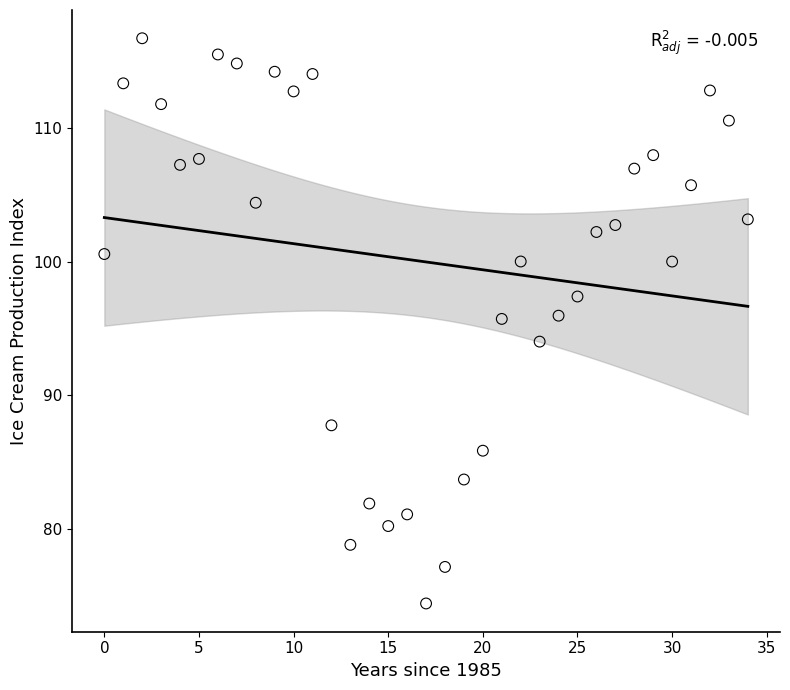

What is the range of Y values (max minus min)?

42.3